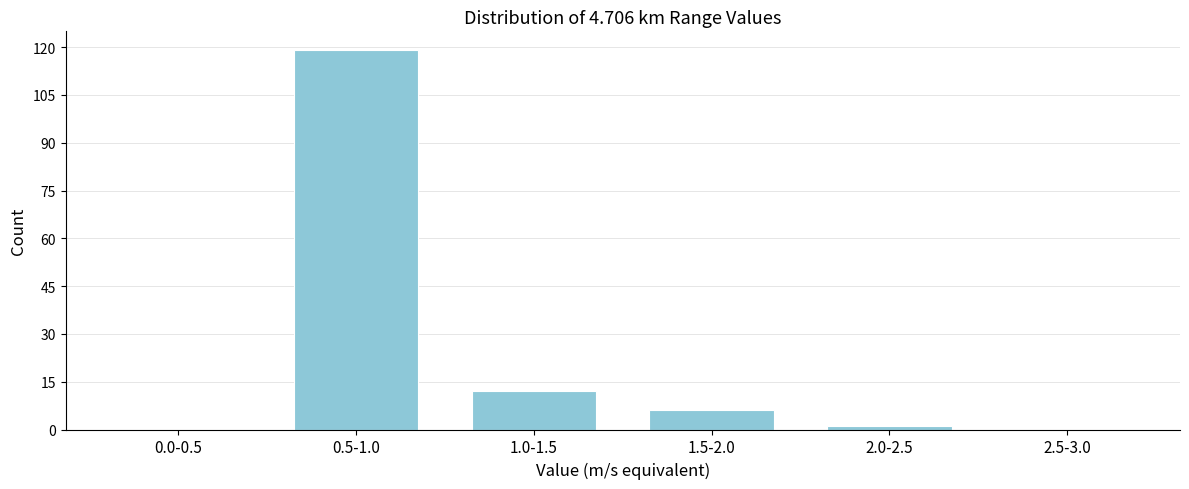

Reading left to right, transcribe all the data shown in this chart.

0.0-0.5=0	0.5-1.0=119	1.0-1.5=12	1.5-2.0=6	2.0-2.5=1	2.5-3.0=0